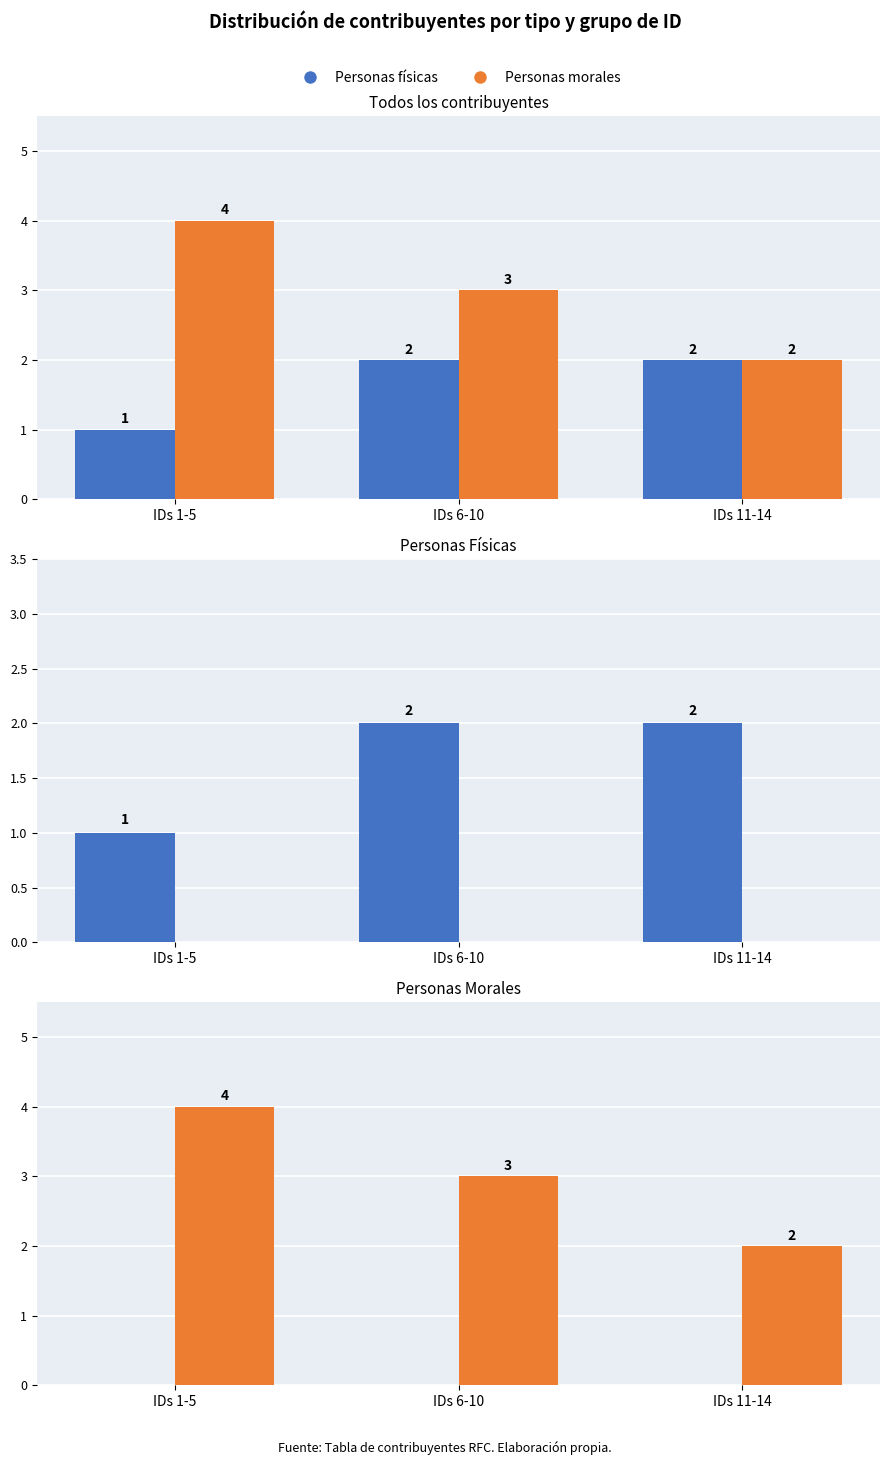

What position from the right is IDs 6-10?

2